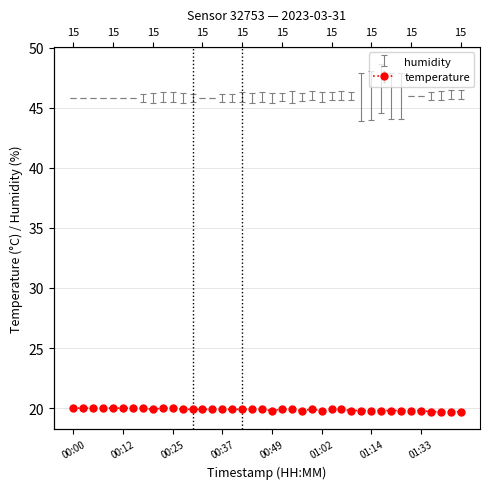

Rank the series by their average value, from highest to lowest.

humidity, temperature